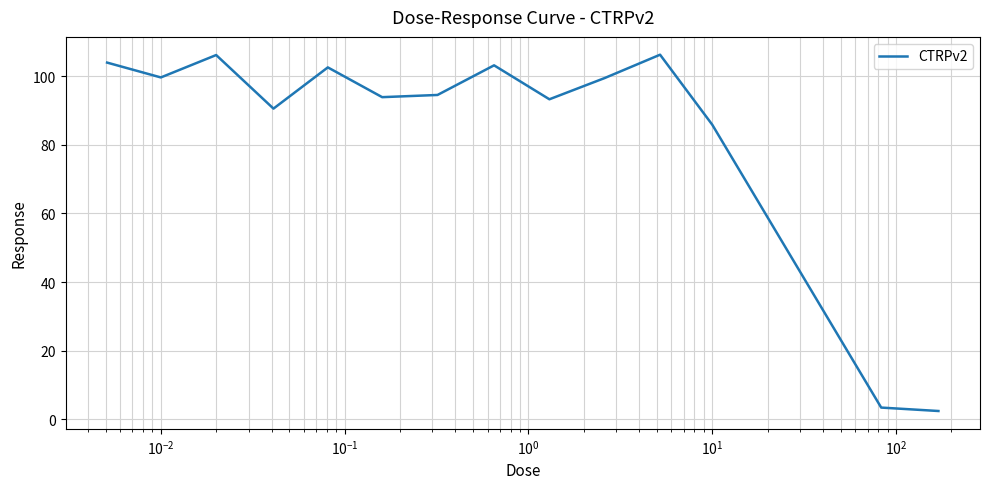

What is the difference between the maximum and minimum values?

103.9